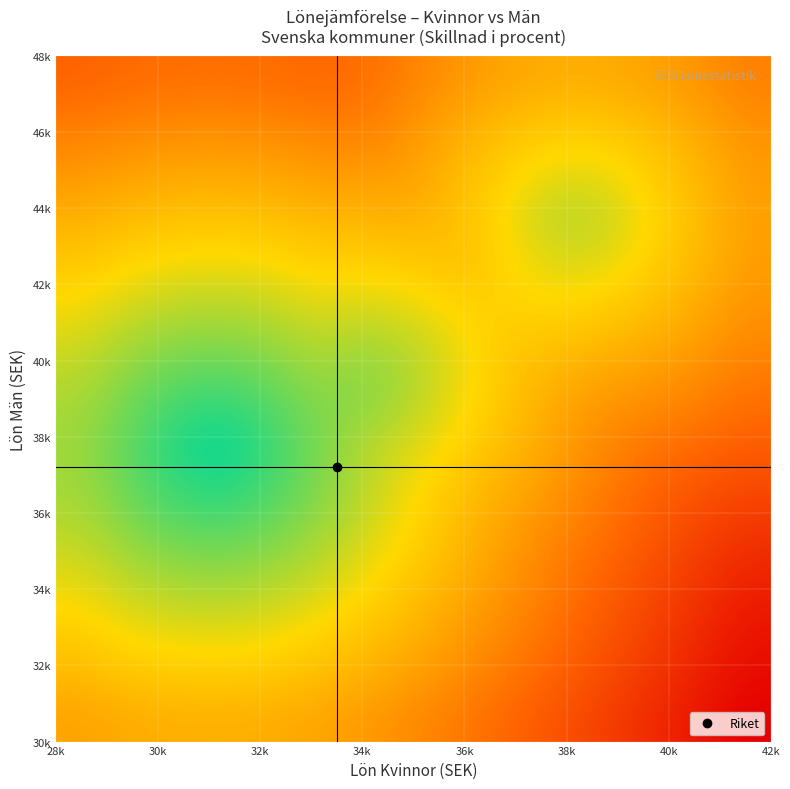

At how many categories does at least one series exceed 0?

15